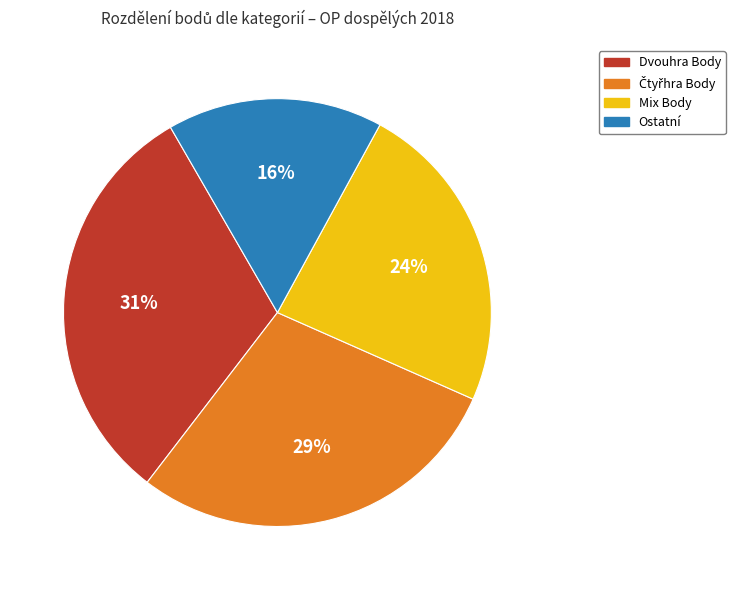

How many segments does this pie chart have?

4